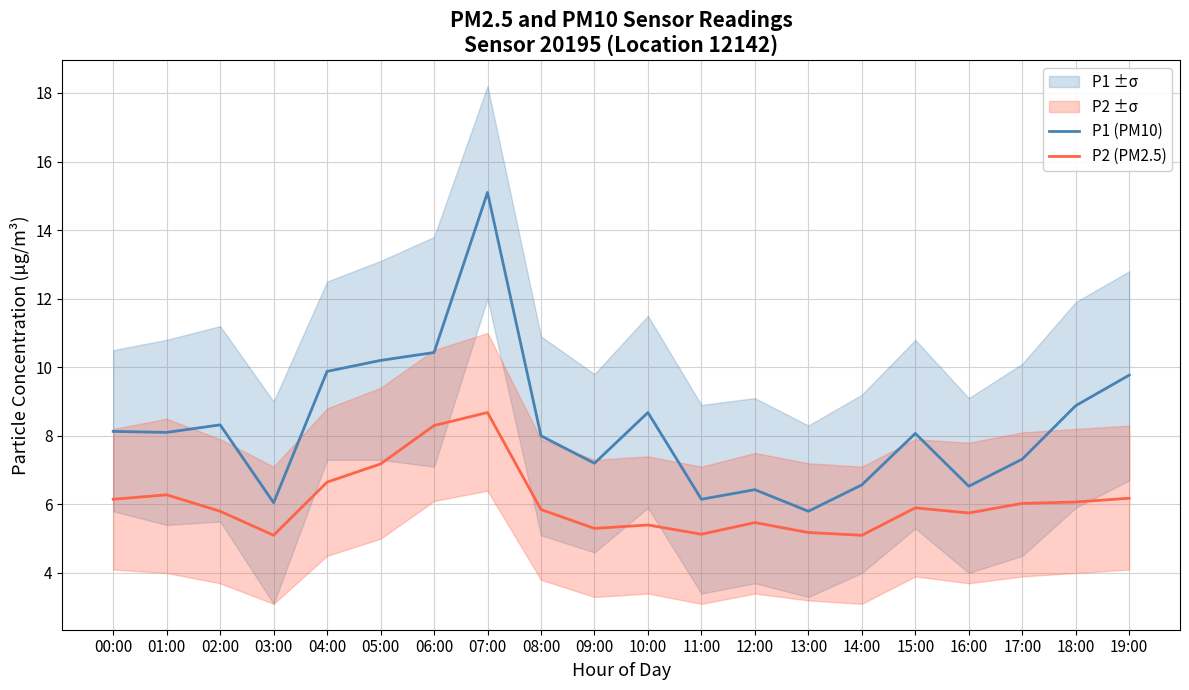

How many interior local valleys does the P2 (PM2.5) series have?

5